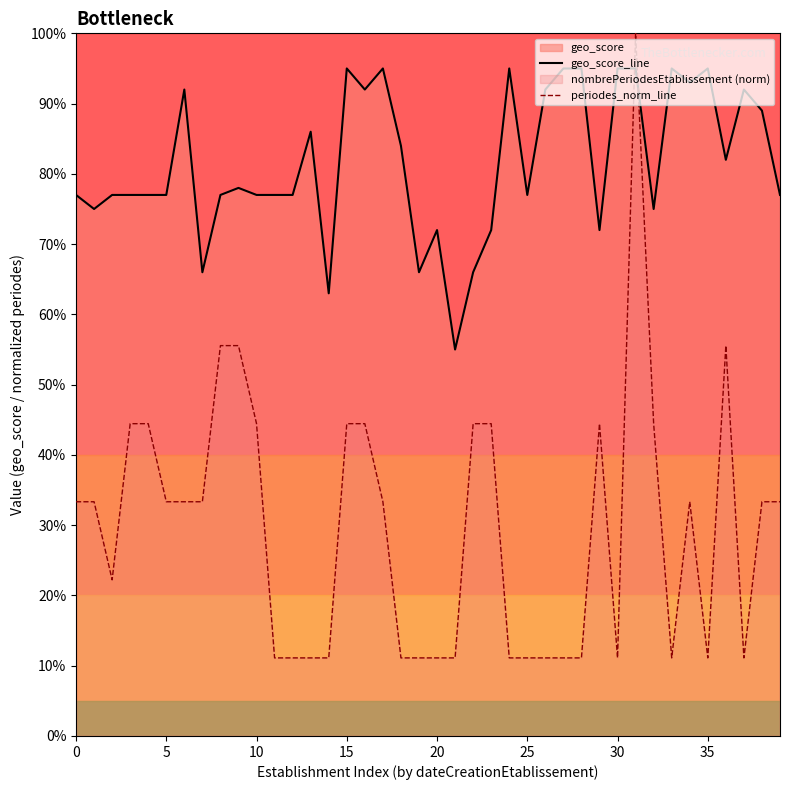

What is the difference between the periodes_norm_line values at 13 and 23?

0.3